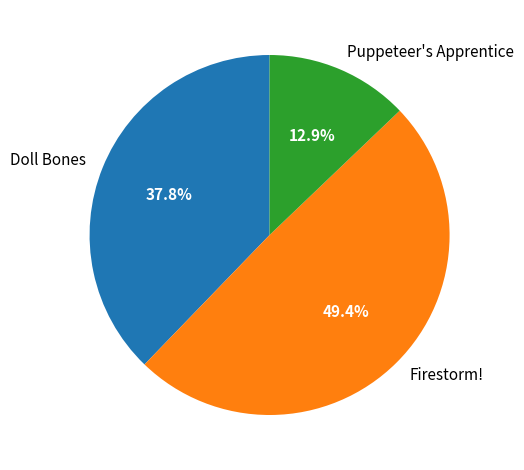

To the nearest percent, what portion does Firestorm! represent?

49%